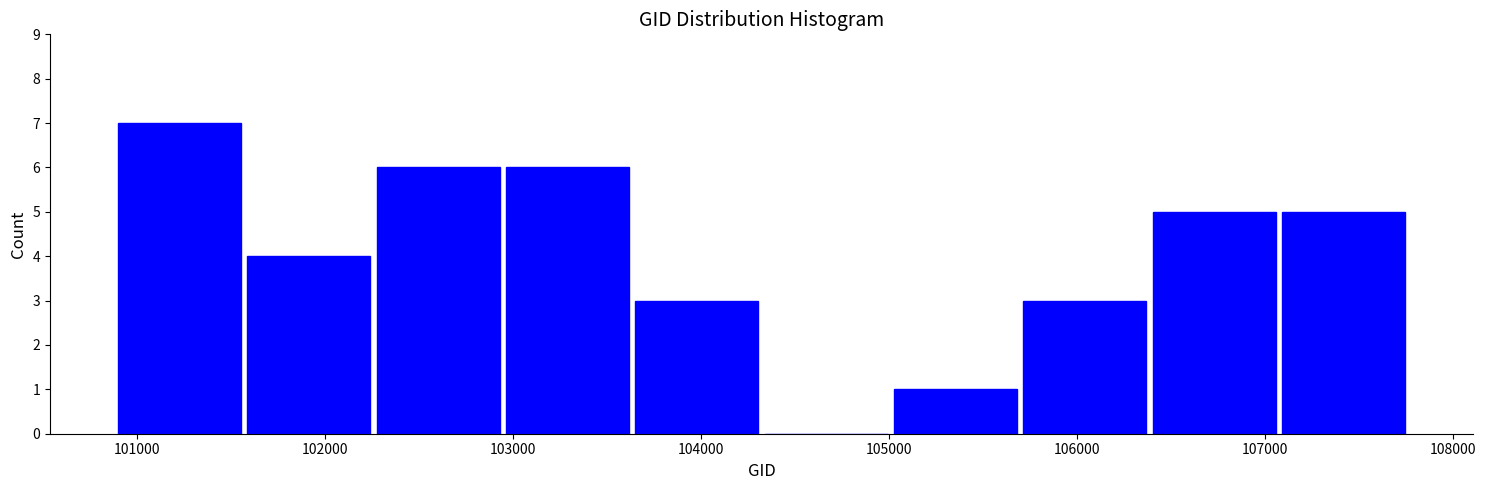

Which range on the x-axis has the tallest bar?

100900 to 101600